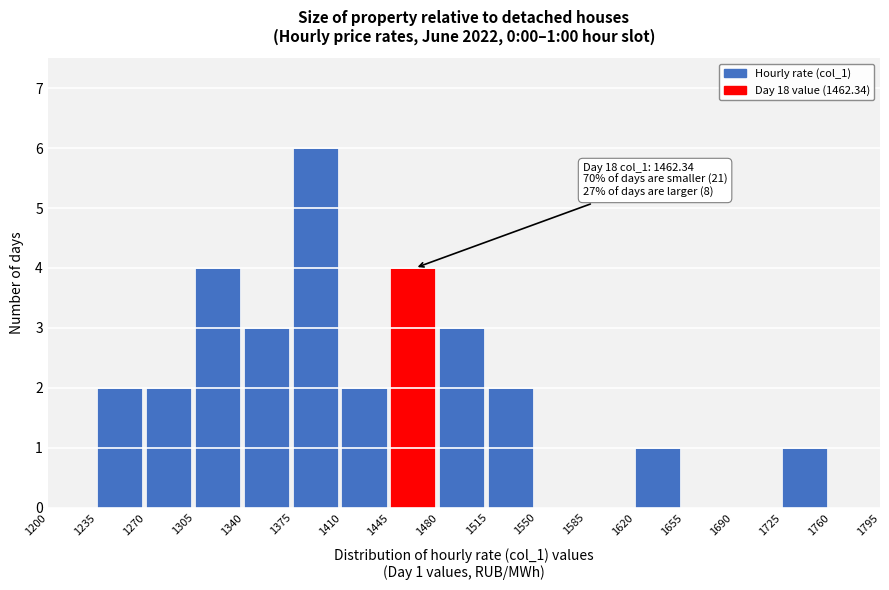

Which range on the x-axis has the tallest bar?

1375 to 1410